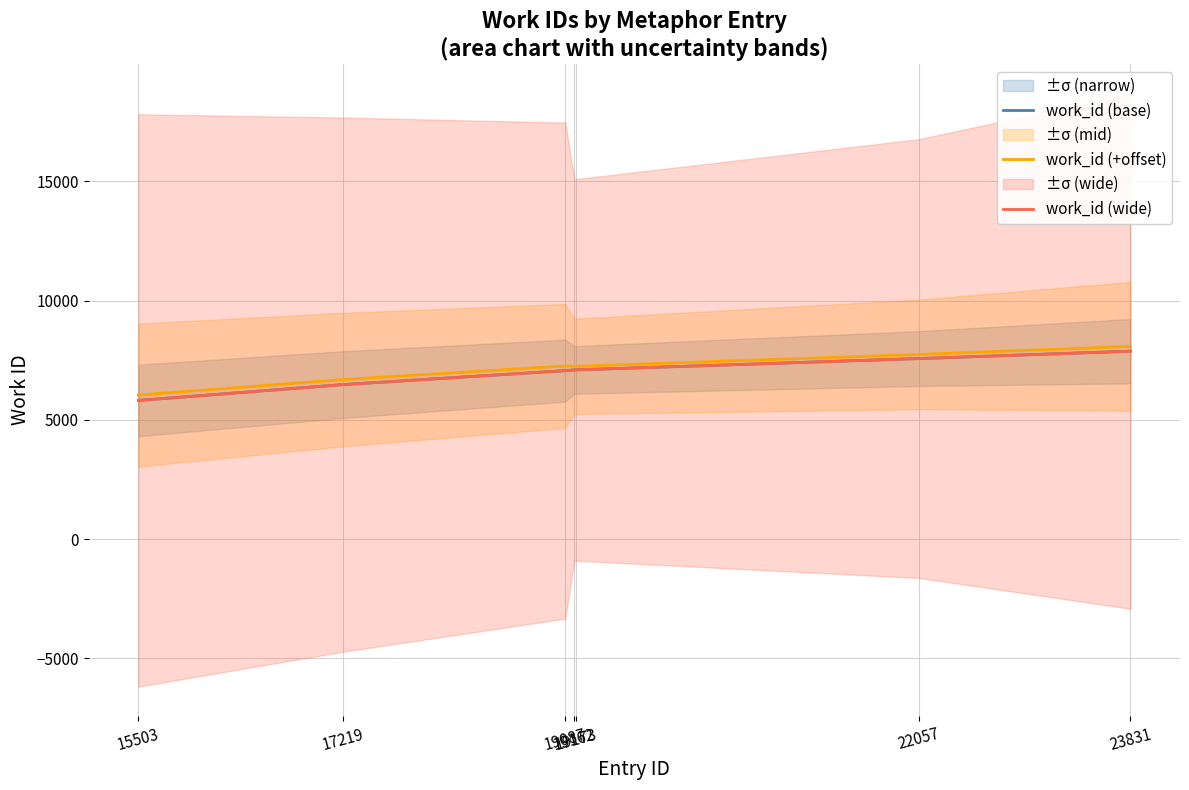

Between 19087 and 22057, which series saw the biggest shift?

work_id (base)